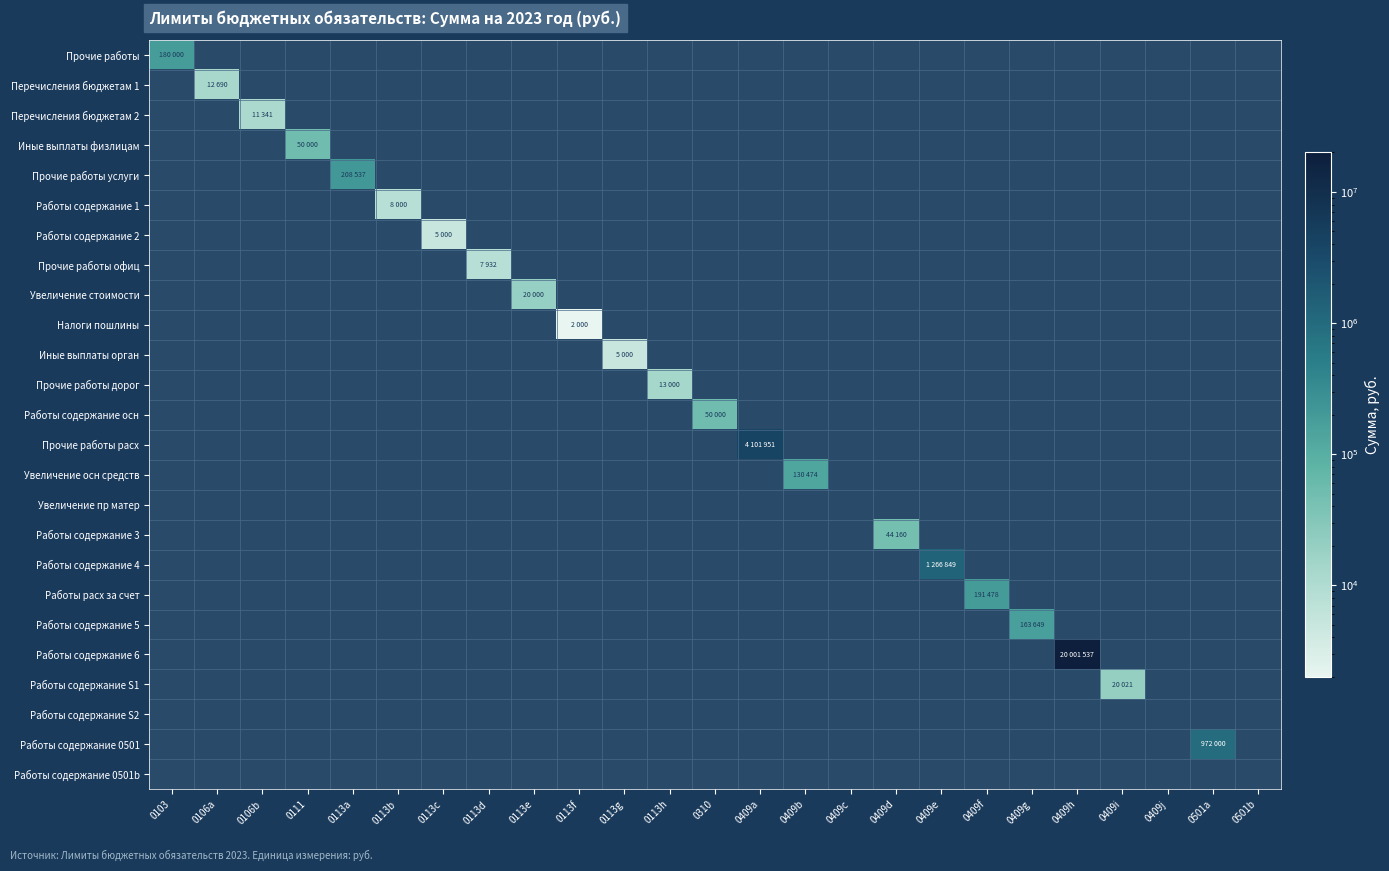

List the series in order of their peak value, lowest first.

Увеличение пр матер, Работы содержание S2, Работы содержание 0501b, Налоги пошлины, Работы содержание 2, Иные выплаты орган, Прочие работы офиц, Работы содержание 1, Перечисления бюджетам 2, Перечисления бюджетам 1, Прочие работы дорог, Увеличение стоимости, Работы содержание S1, Работы содержание 3, Иные выплаты физлицам, Работы содержание осн, Увеличение осн средств, Работы содержание 5, Прочие работы, Работы расх за счет, Прочие работы услуги, Работы содержание 0501, Работы содержание 4, Прочие работы расх, Работы содержание 6